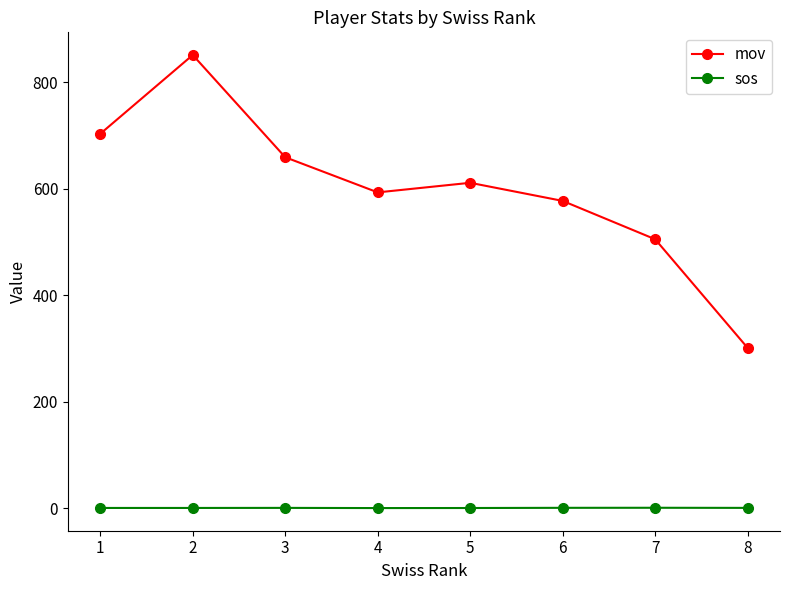

Is it true that mov equals 306.5 at 3?

False